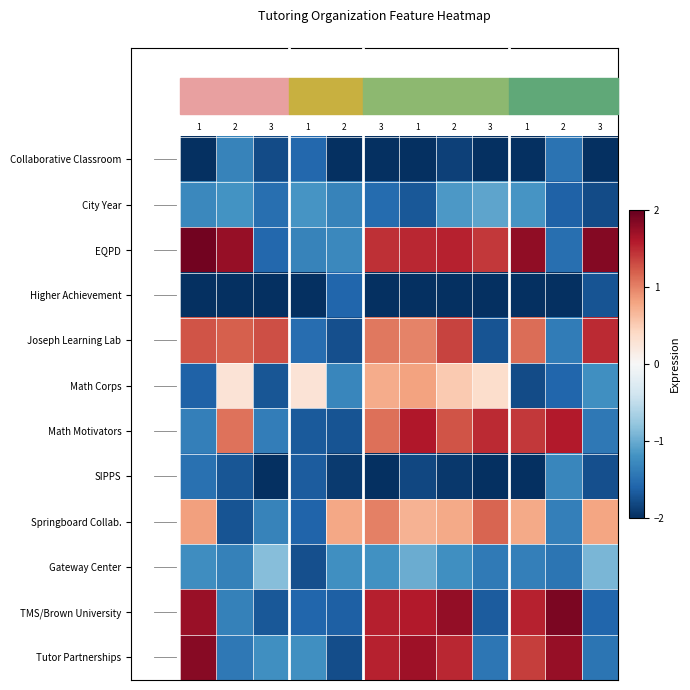

How many data points does each series have?

12